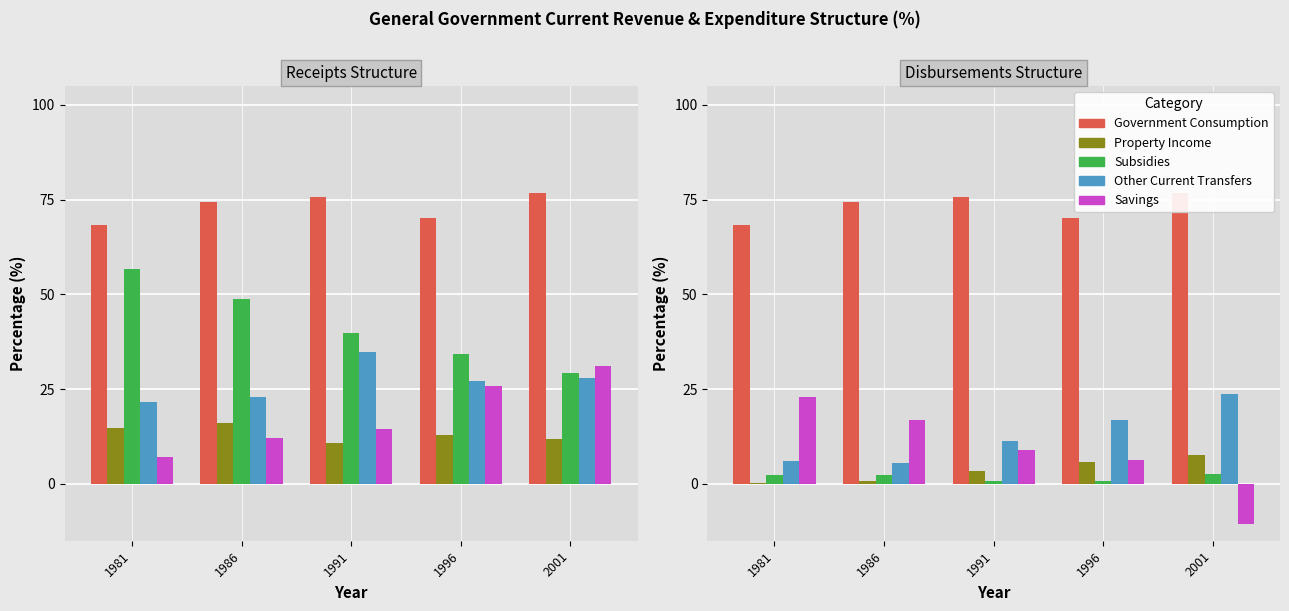

What is the greatest value displayed?

76.8